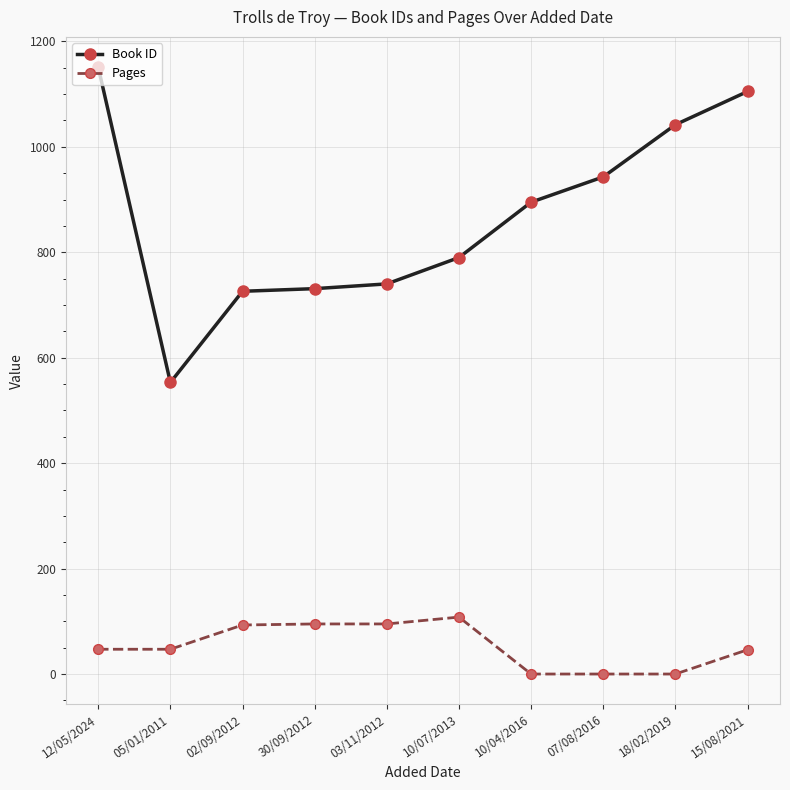

Which category has the highest value in the Pages series?

10/07/2013